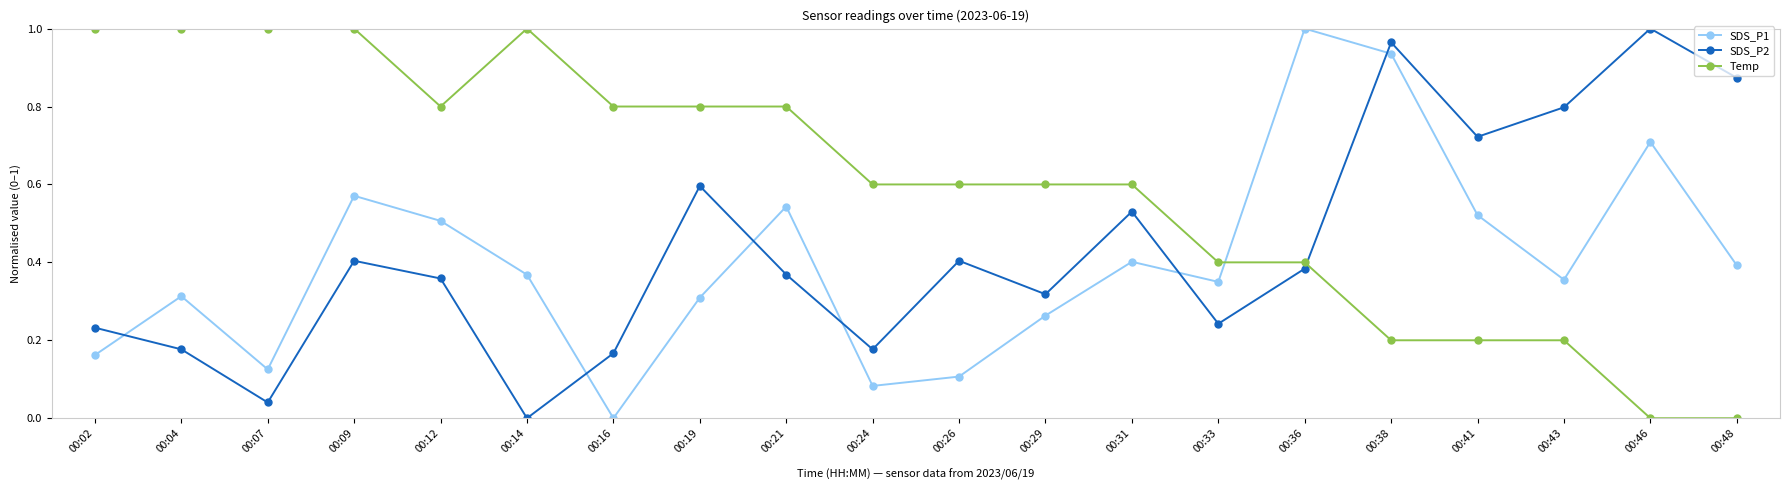

How many interior local peaks does the SDS_P2 series have?

6